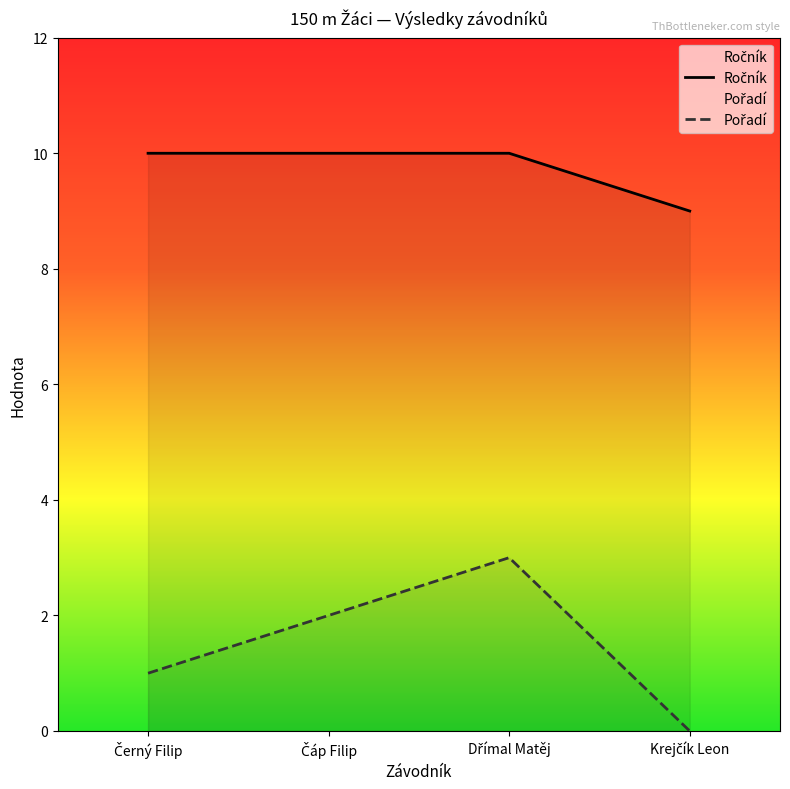

True or false: Ročník has more than 2 interior local peaks.

False